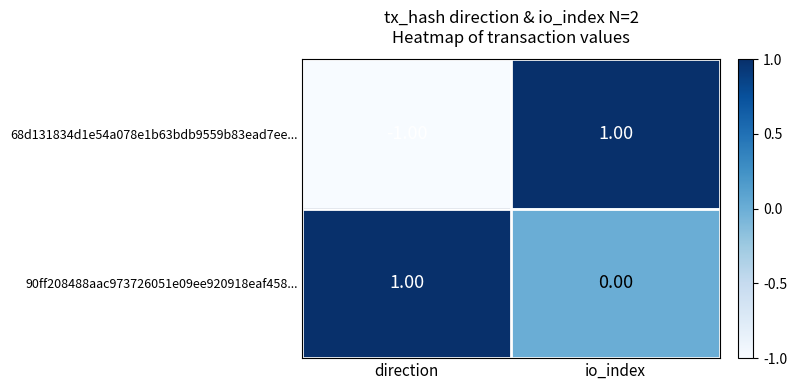

How many categories are shown in the chart?

2